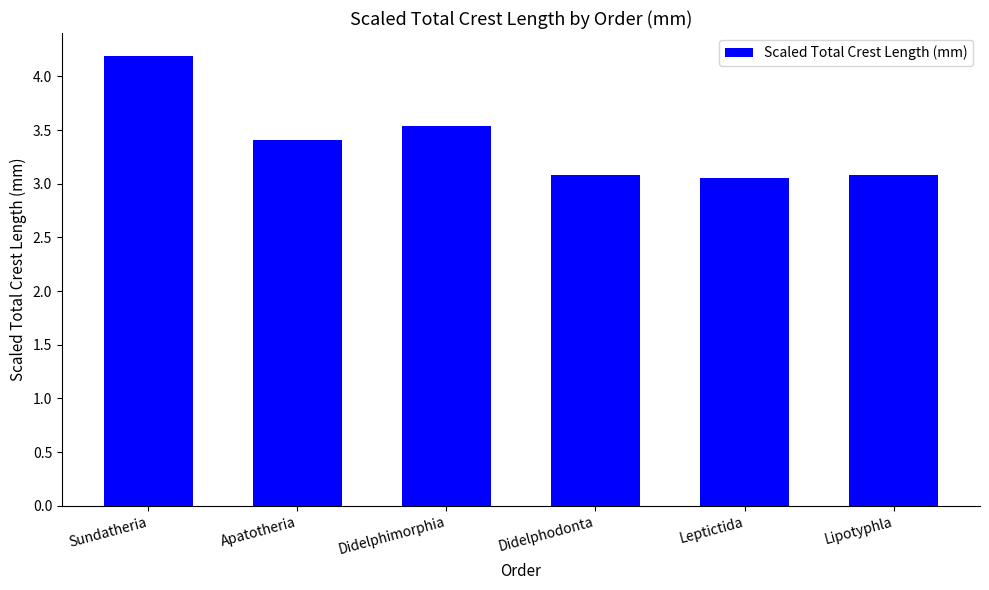

Reading right to left, list all the values displayed in this chart.

3.1	3.1	3.1	3.5	3.4	4.2